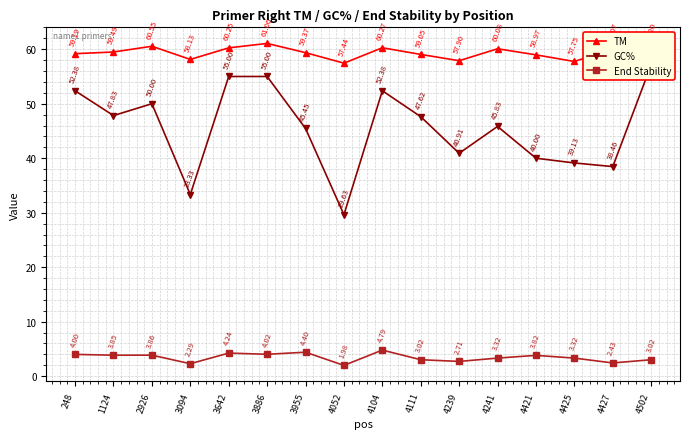

What is the difference between the highest and lowest values at 3094?

55.8